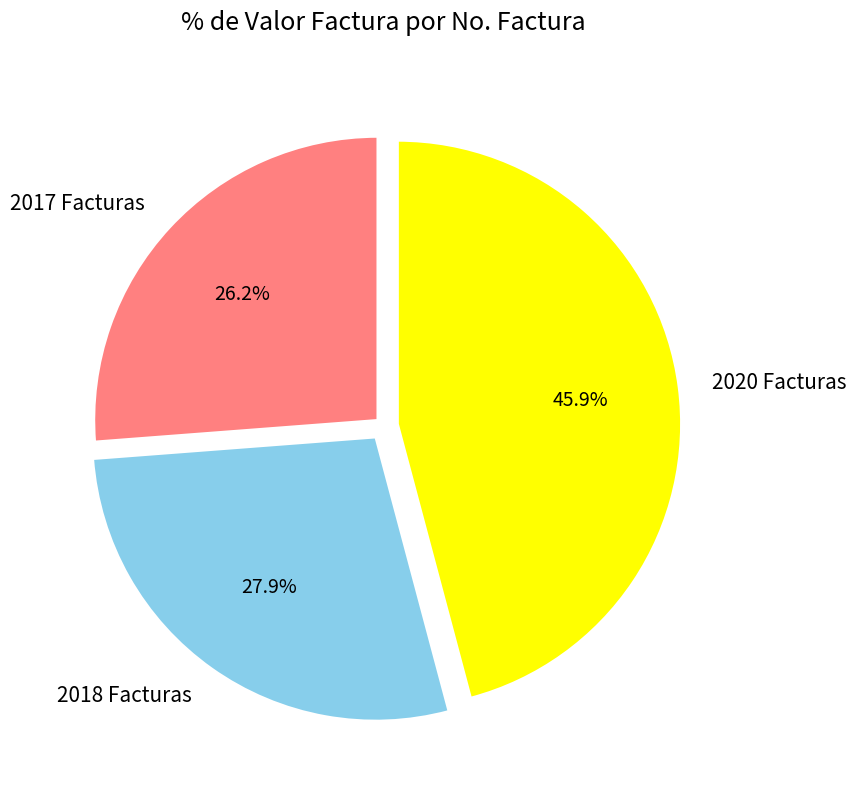

Which slice is the largest?

2020 Facturas